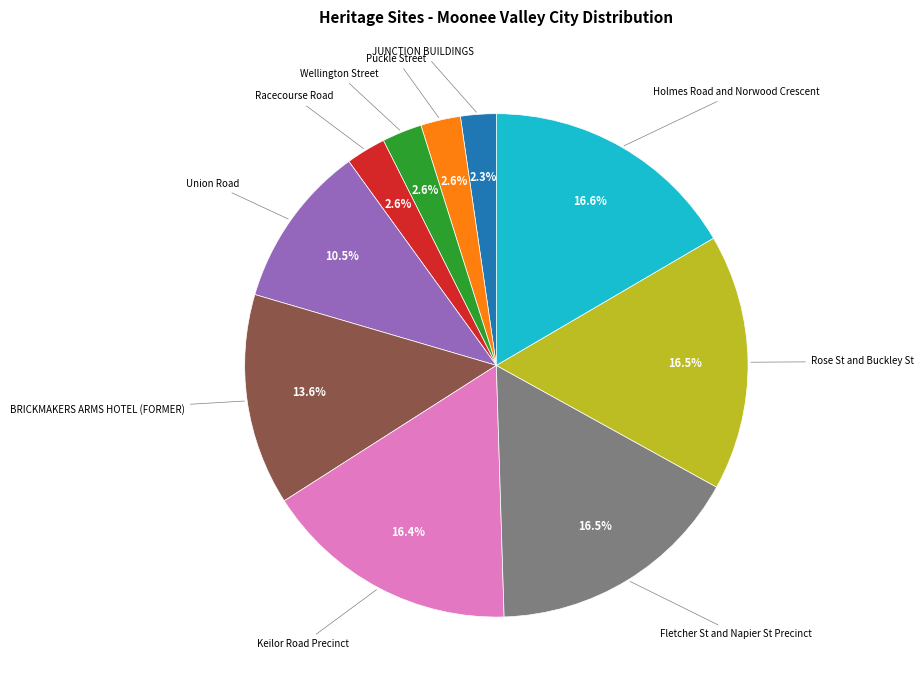

How many slices are in this pie chart?

10